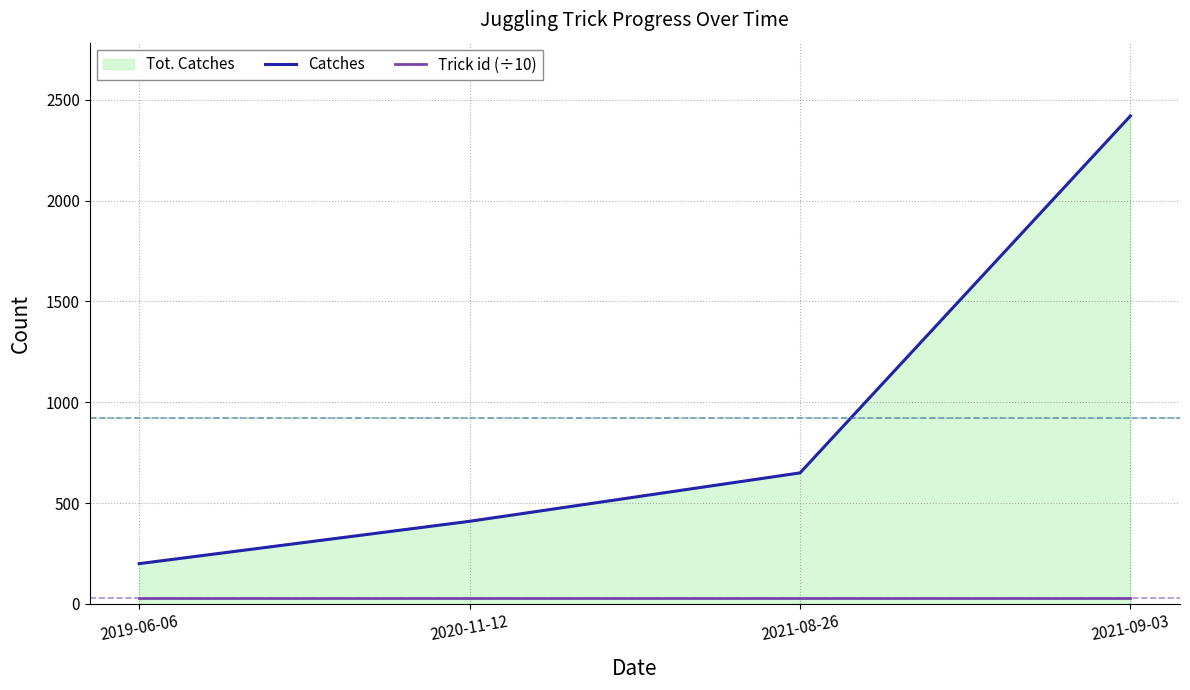

Rank the series by their average value, from lowest to highest.

Trick id (÷10), Catches